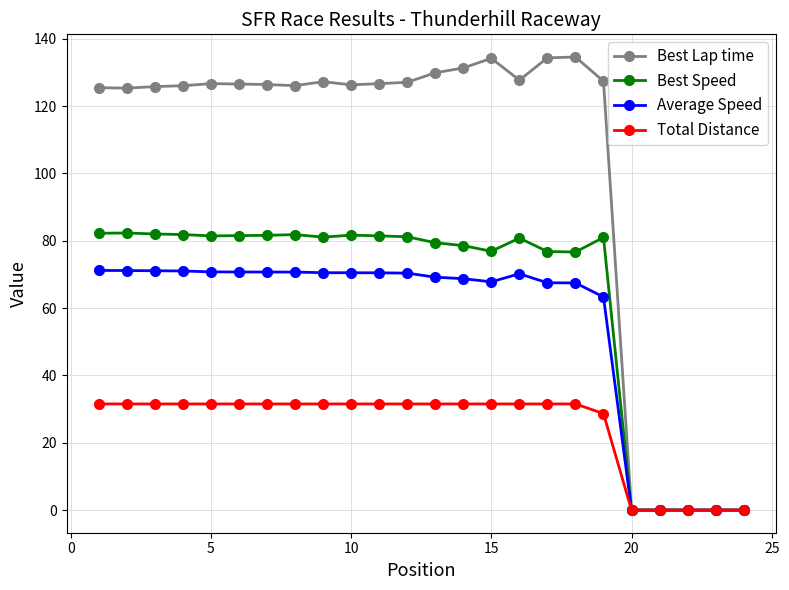

Rank the series by their maximum value, from lowest to highest.

Total Distance, Average Speed, Best Speed, Best Lap time